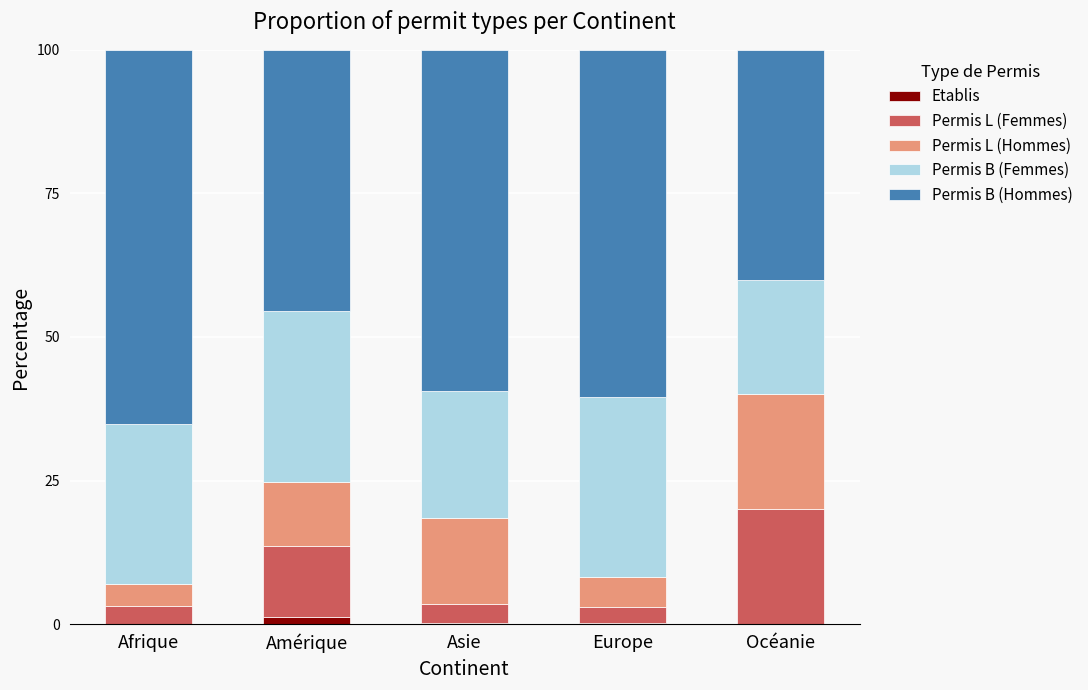

What is the total value across all series at Asie?

100.0